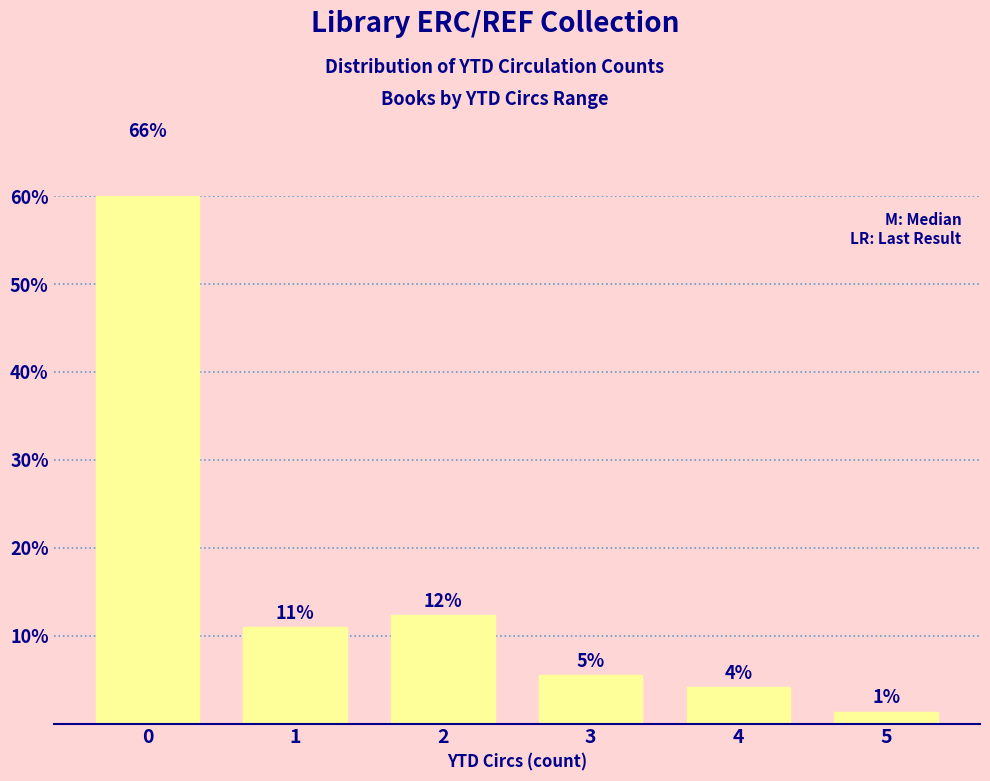

Reading left to right, transcribe all the data shown in this chart.

65.8	11.0	12.3	5.5	4.1	1.4